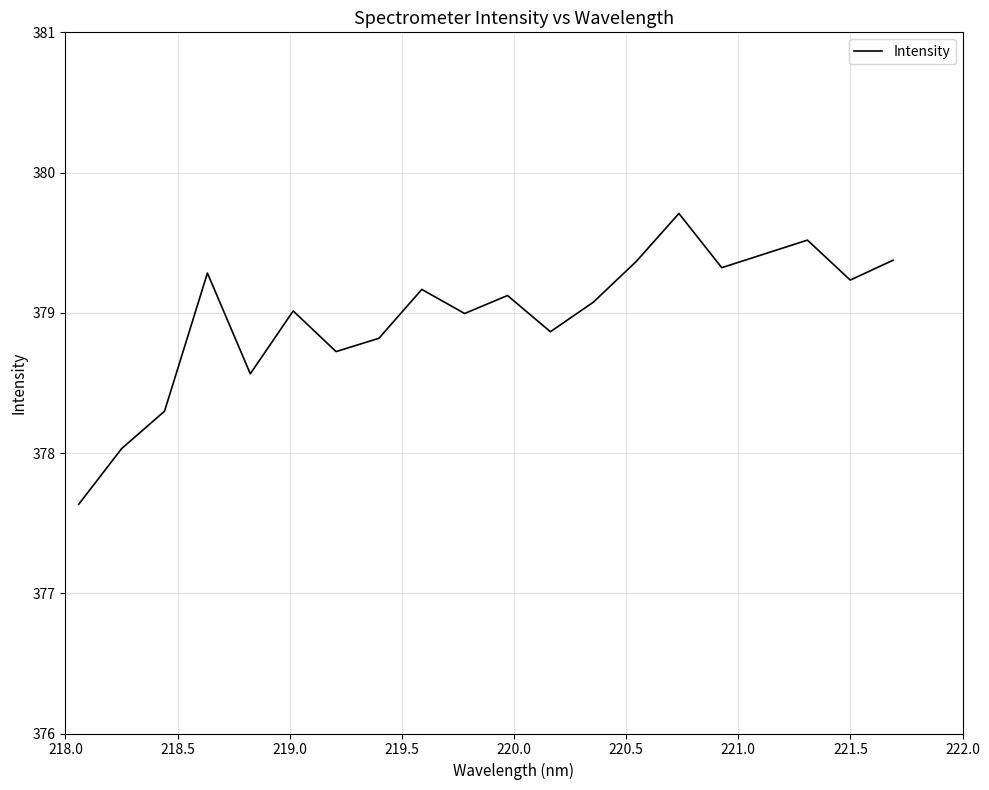

What is the greatest value displayed?

379.7